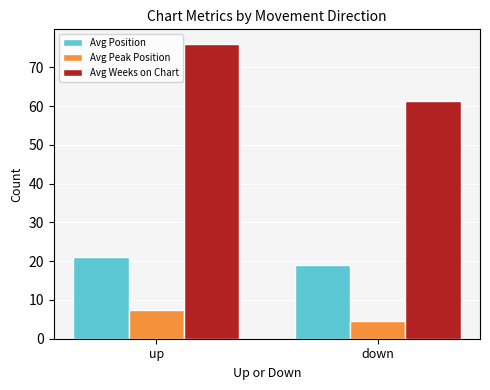

How many groups of bars are there?

2